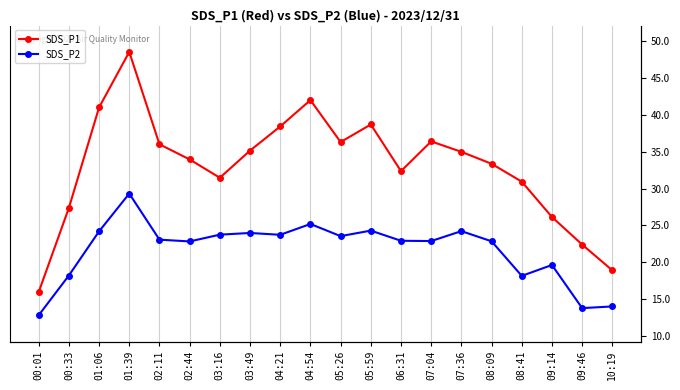

The value of SDS_P1 at 00:33 is 48.2. True or false?

False